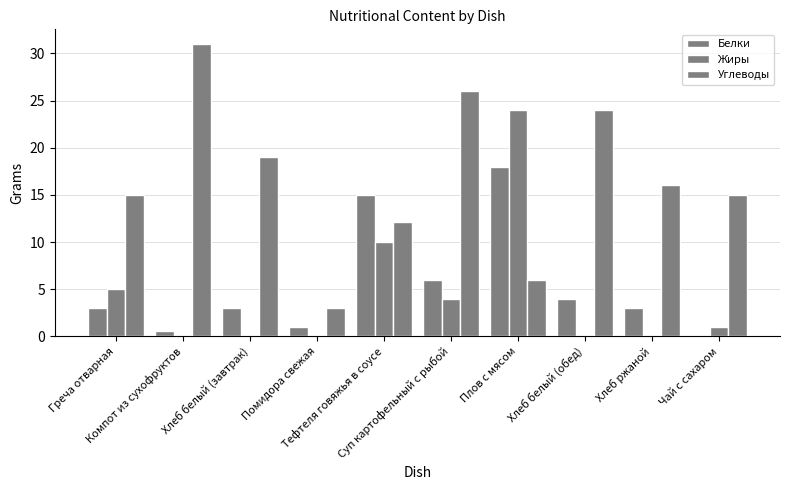

Which series changed the most between Плов с мясом and Чай с сахаром?

Жиры